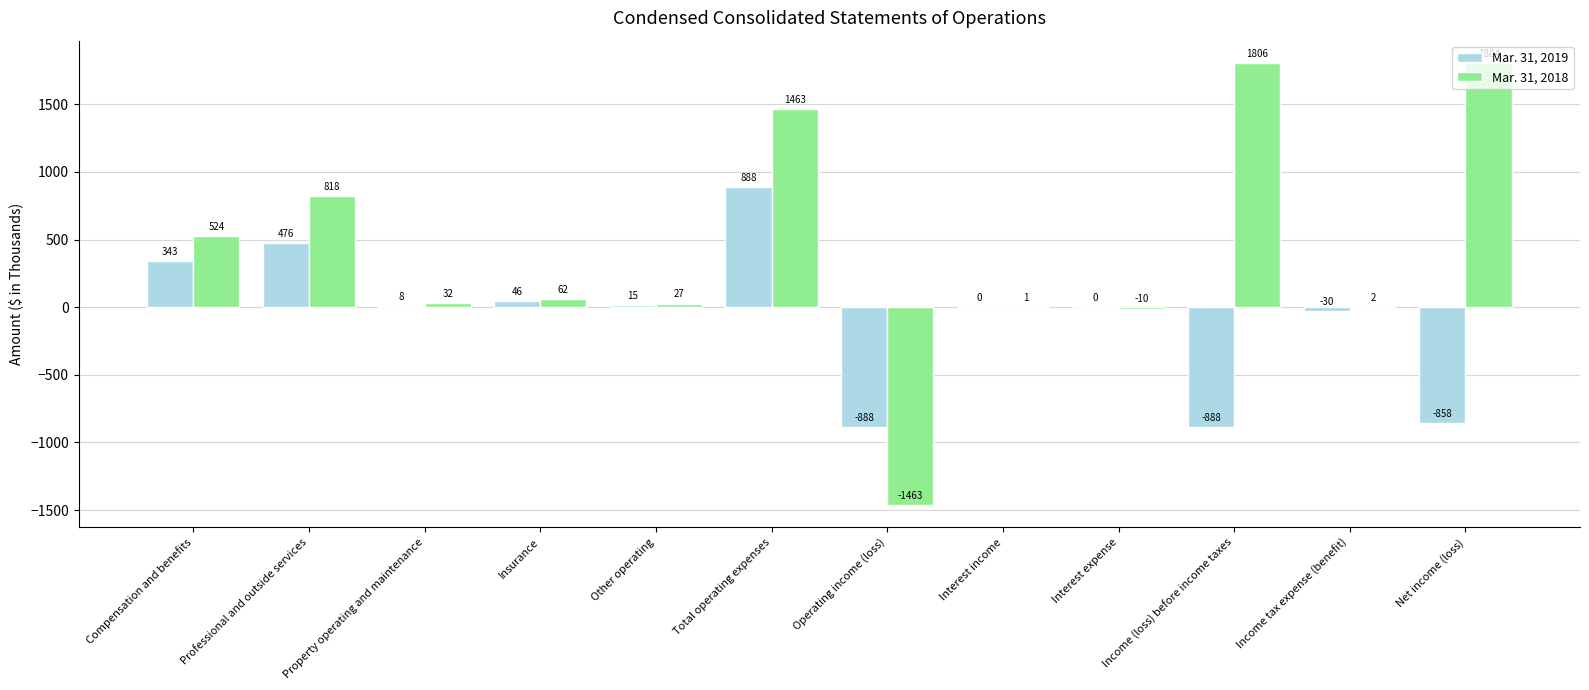

What is the maximum value for Mar. 31, 2018?

1806